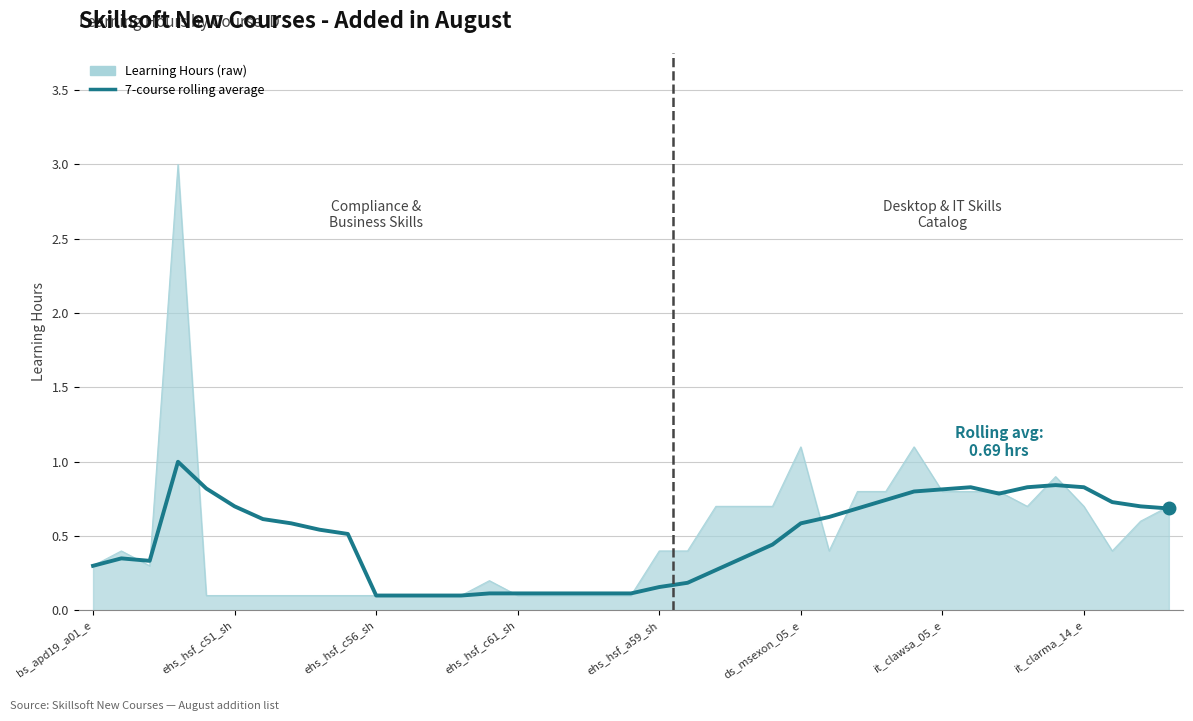

What is the label of the 2nd point from the right?

37